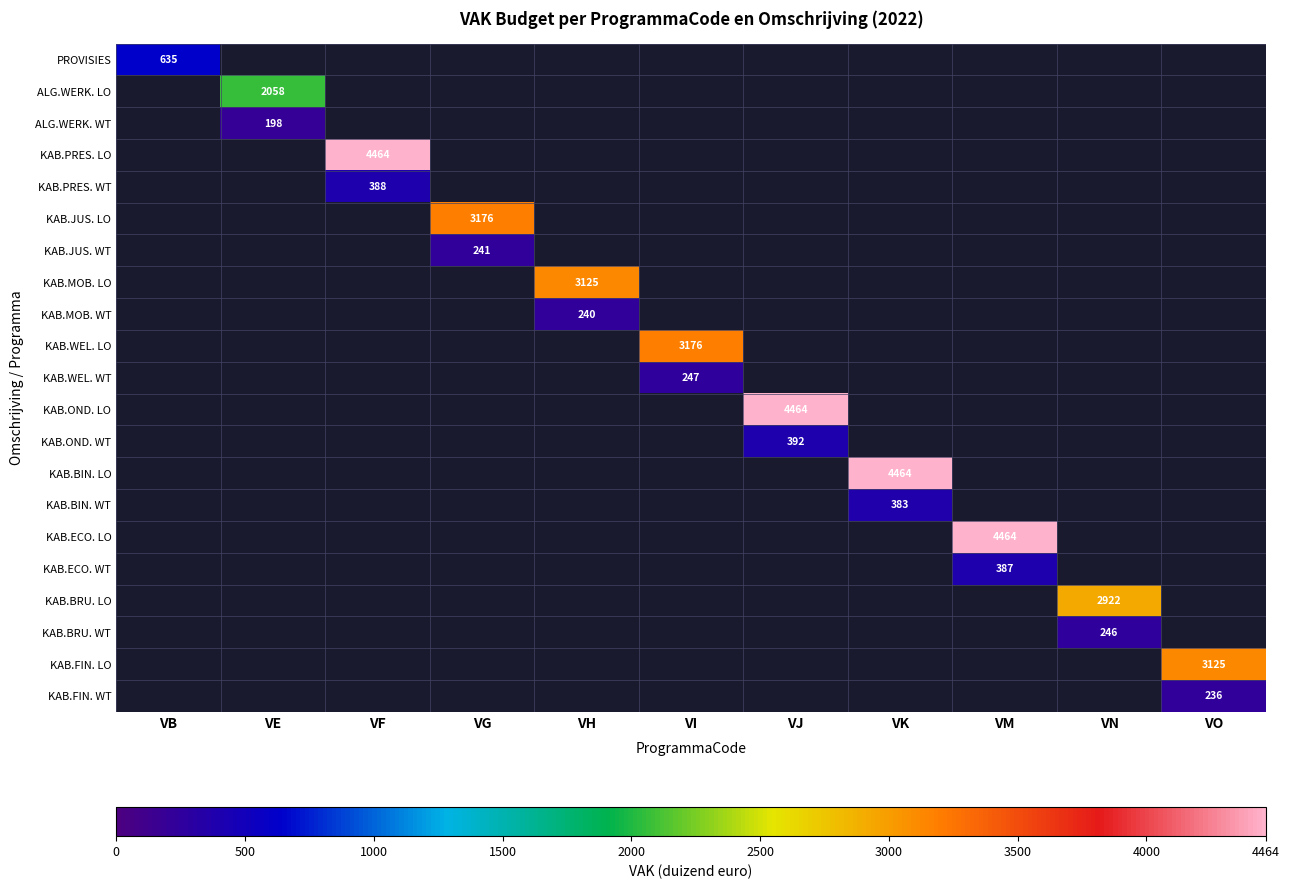

The KAB.BRU. LO series shows 706.5 at VN. True or false?

False